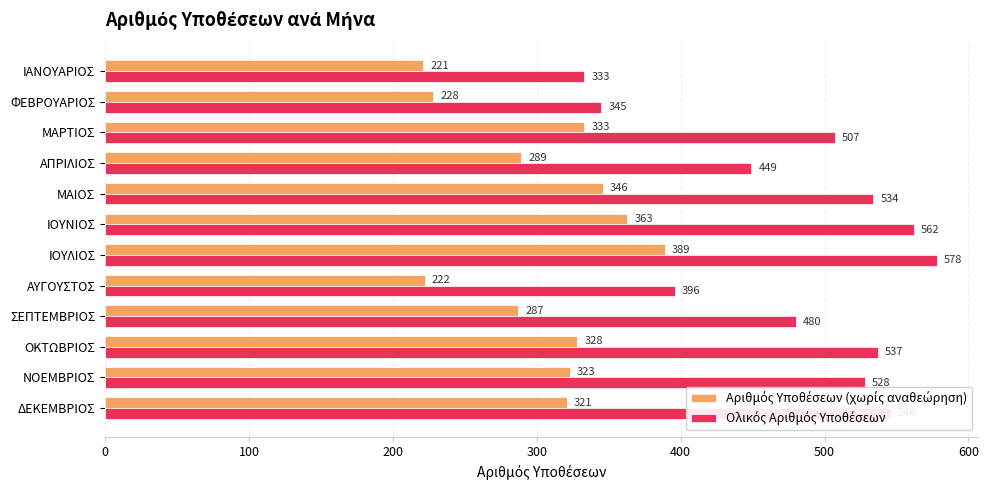

What is the spread (max minus min) of values at ΙΟΥΛΙΟΣ?

189